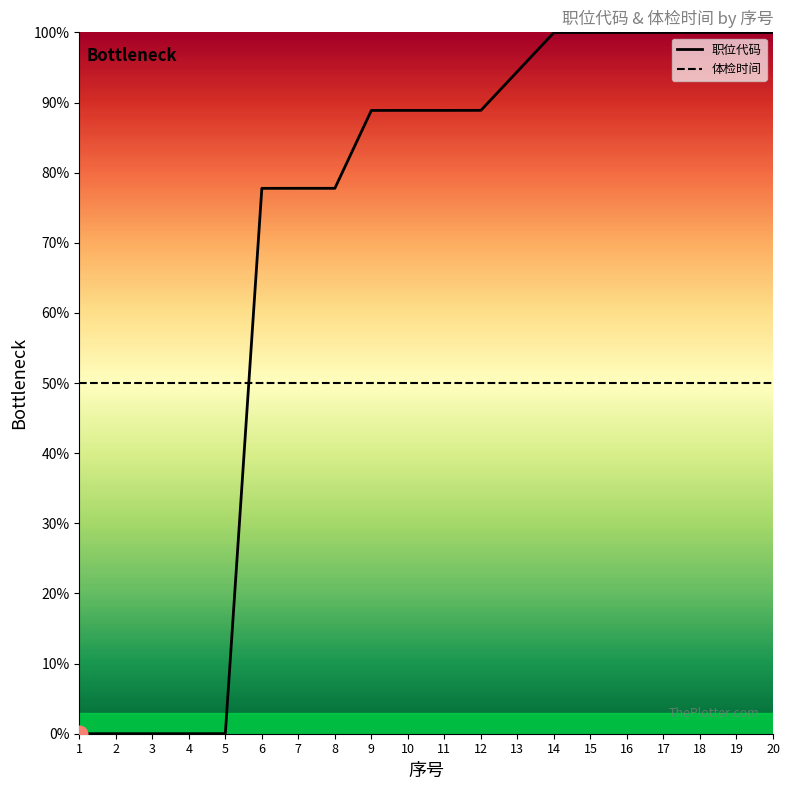

Where is 体检时间 nearest to the value 50?

1